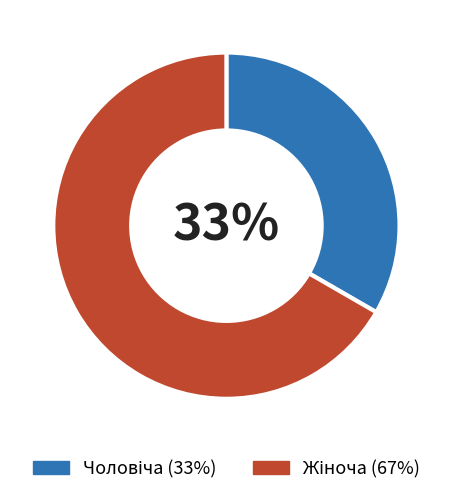

Is there a majority slice in this chart?

Yes